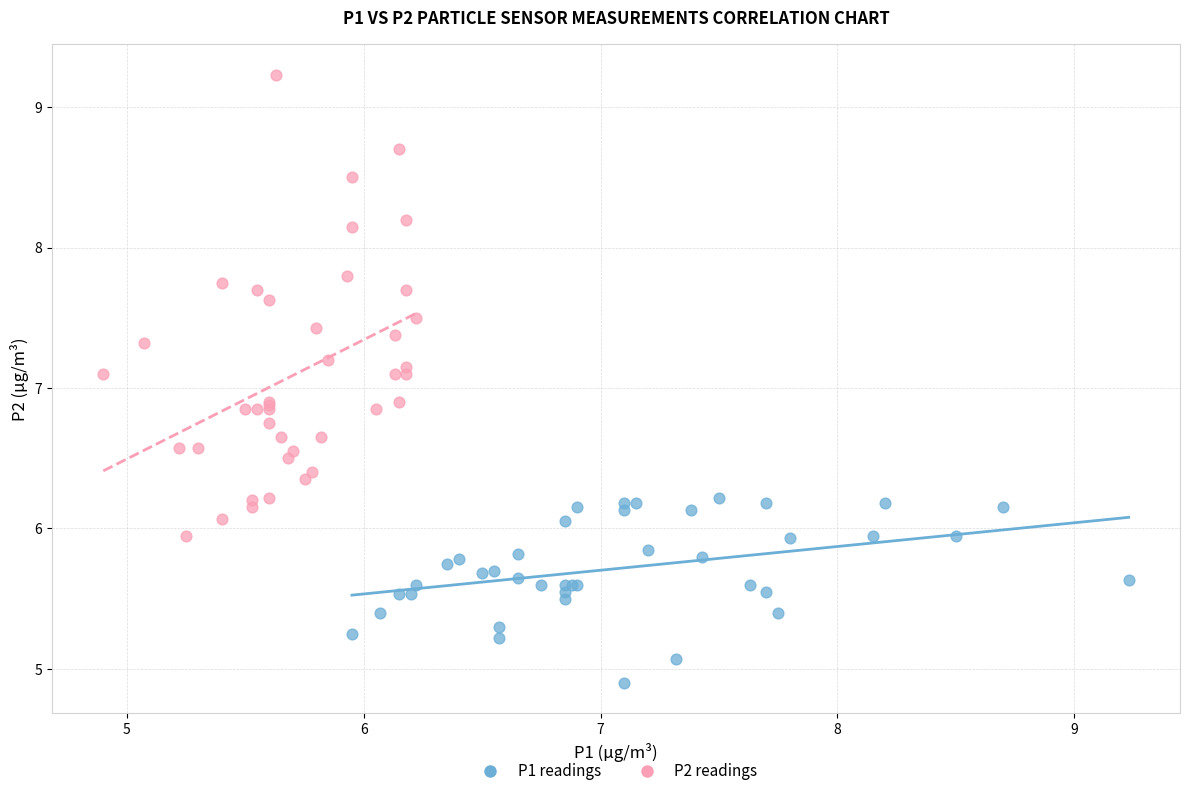

Which series has the largest Y range (max minus min)?

P2 readings